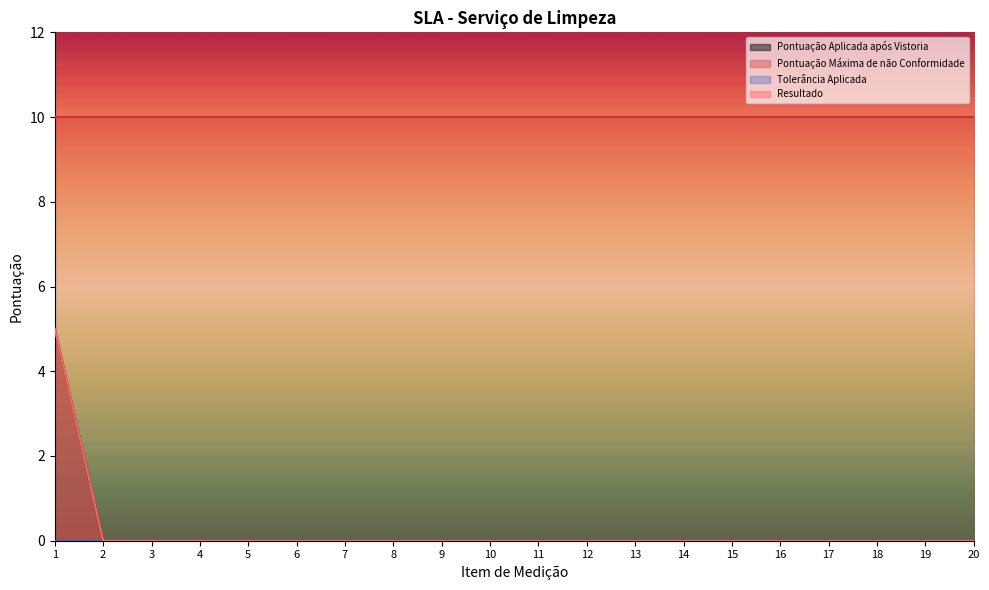

How many data points does each series have?

20